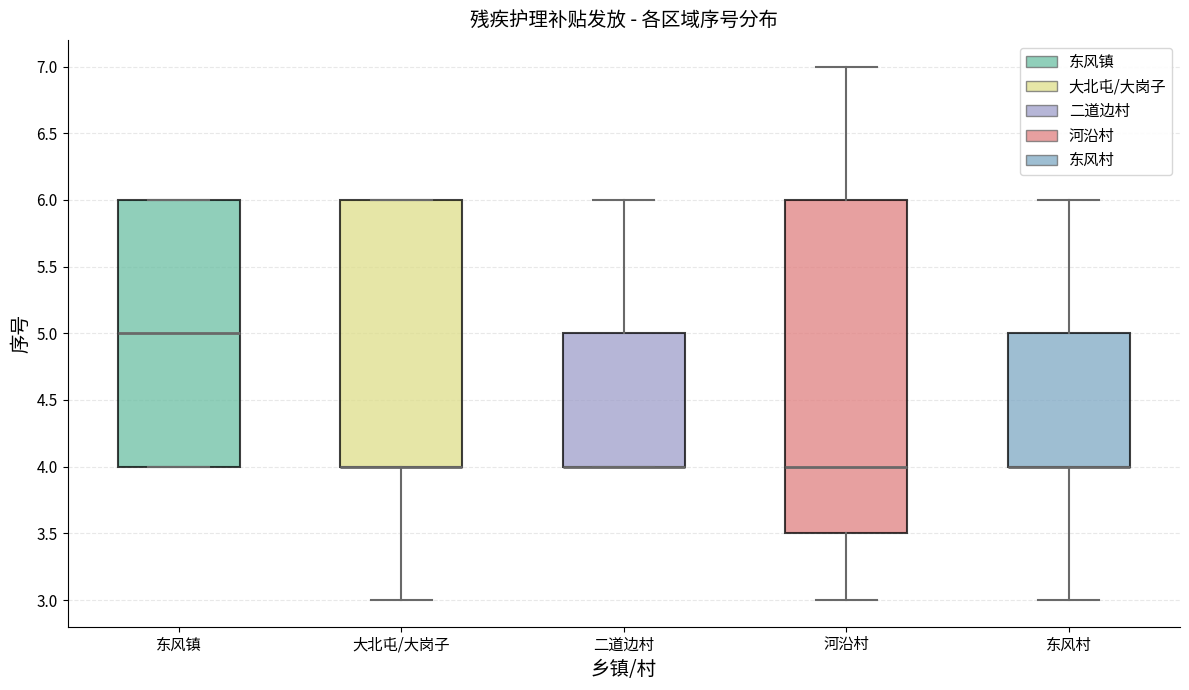

Reading left to right, transcribe this box plot: for each box, give where its median line is, the range the box spans, and where its two whiskers end, as read against the y-axis. The values are not printed on the chart, so give them approximately, as read against the axis.

东风镇: median 5.0, box 4.0 to 6.0, whiskers 4.0 to 6.0
大北屯/大岗子: median 4.0 (drawn on the box's lower edge), box 4.0 to 6.0, whiskers 3.0 to 6.0
二道边村: median 4.0 (drawn on the box's lower edge), box 4.0 to 5.0, whiskers 4.0 to 6.0
河沿村: median 4.0, box 3.5 to 6.0, whiskers 3.0 to 7.0
东风村: median 4.0 (drawn on the box's lower edge), box 4.0 to 5.0, whiskers 3.0 to 6.0